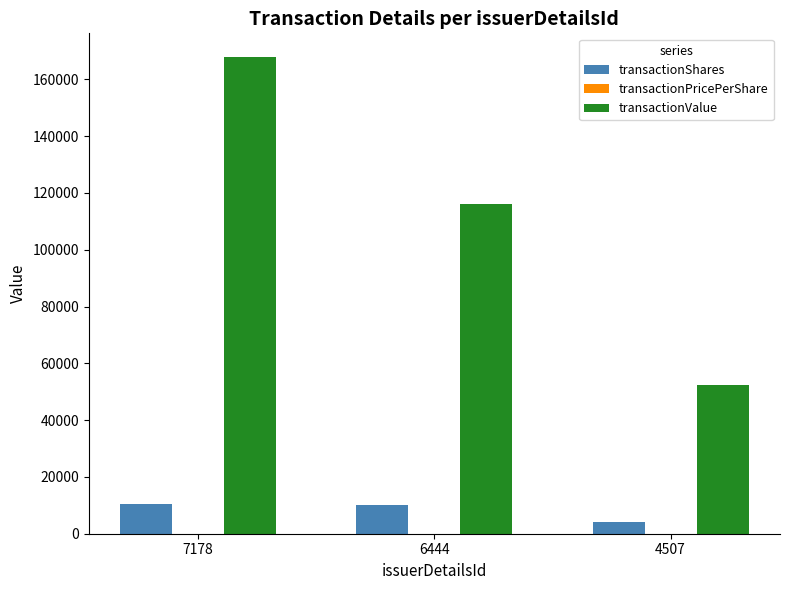

What is the total value across all series at 4507?

56506.5